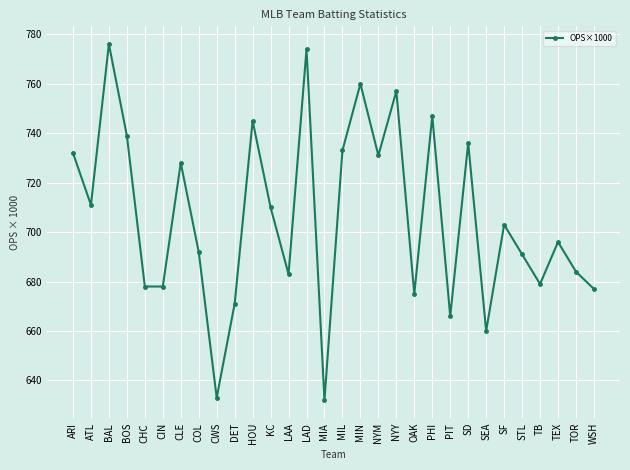

What is the label of the 7th point from the right?

SEA